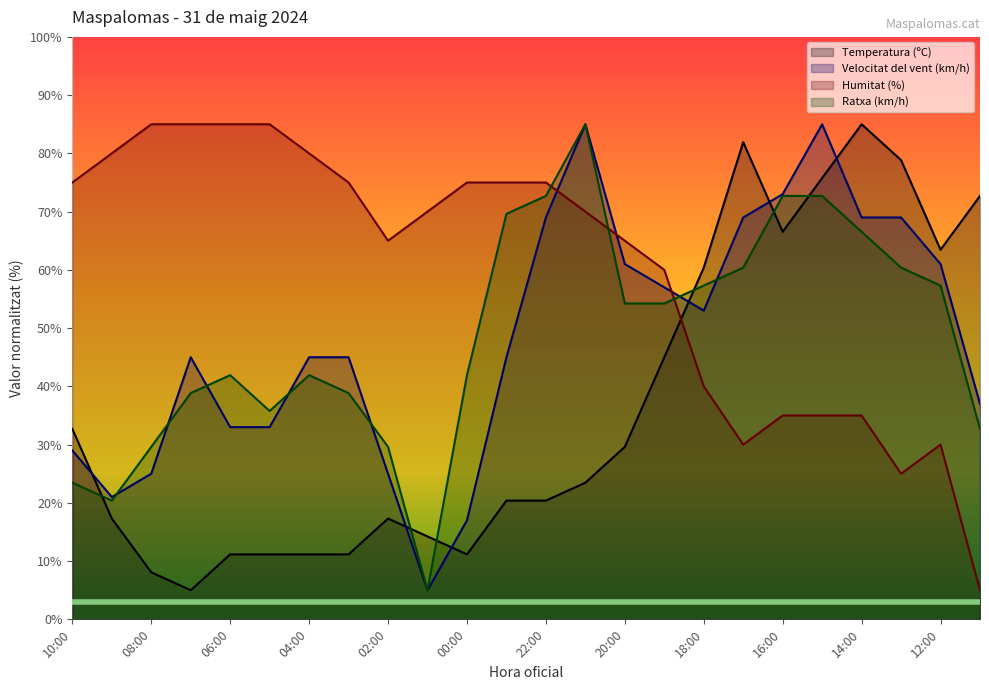

What is the difference between the second highest and minimum values in the Ratxa (km/h) series?

67.7